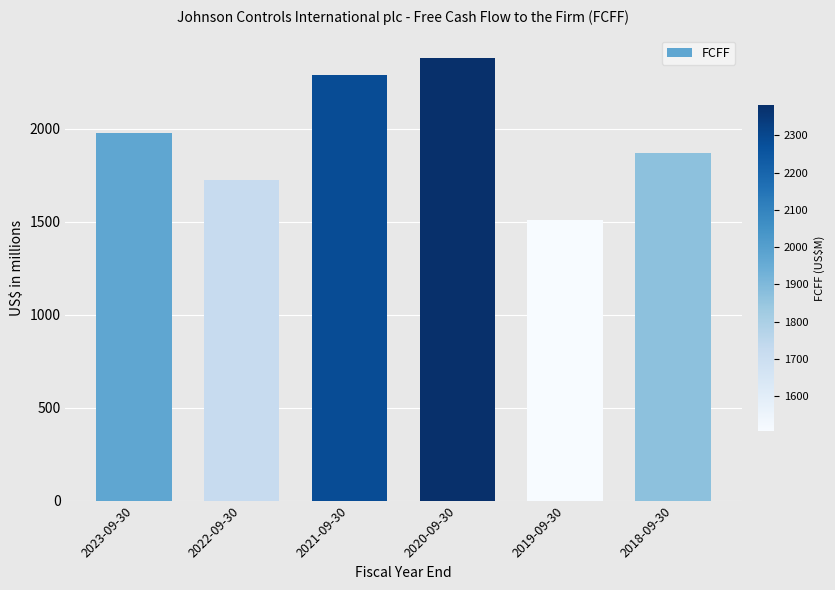

The value at 2022-09-30 is 1723. True or false?

True